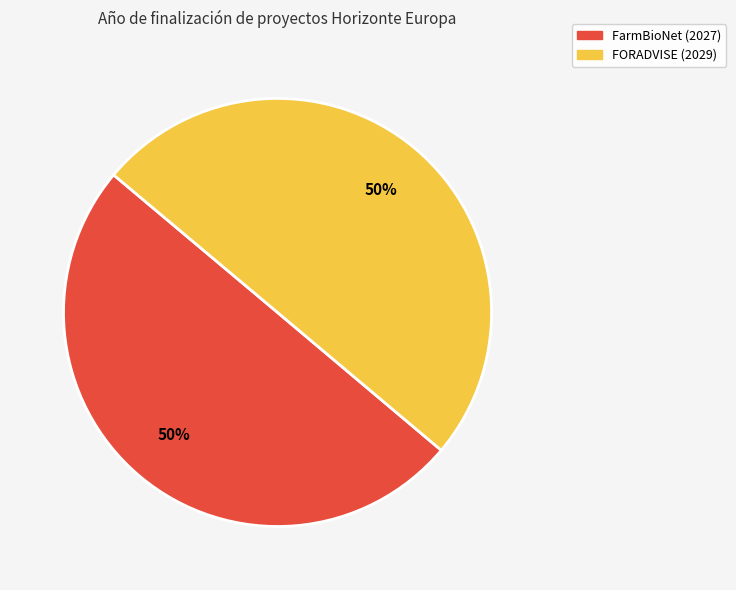

True or false: FORADVISE (2029) accounts for 50% of the total.

True